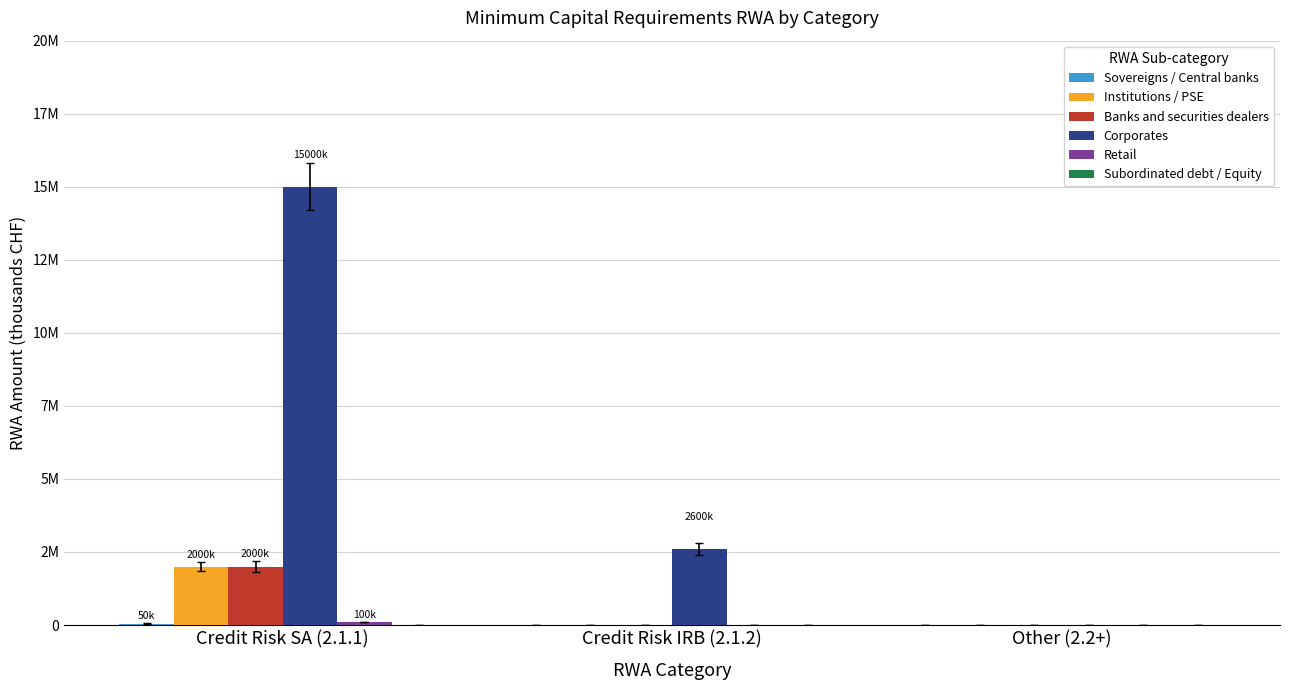

How many distinct data groups are displayed?

6